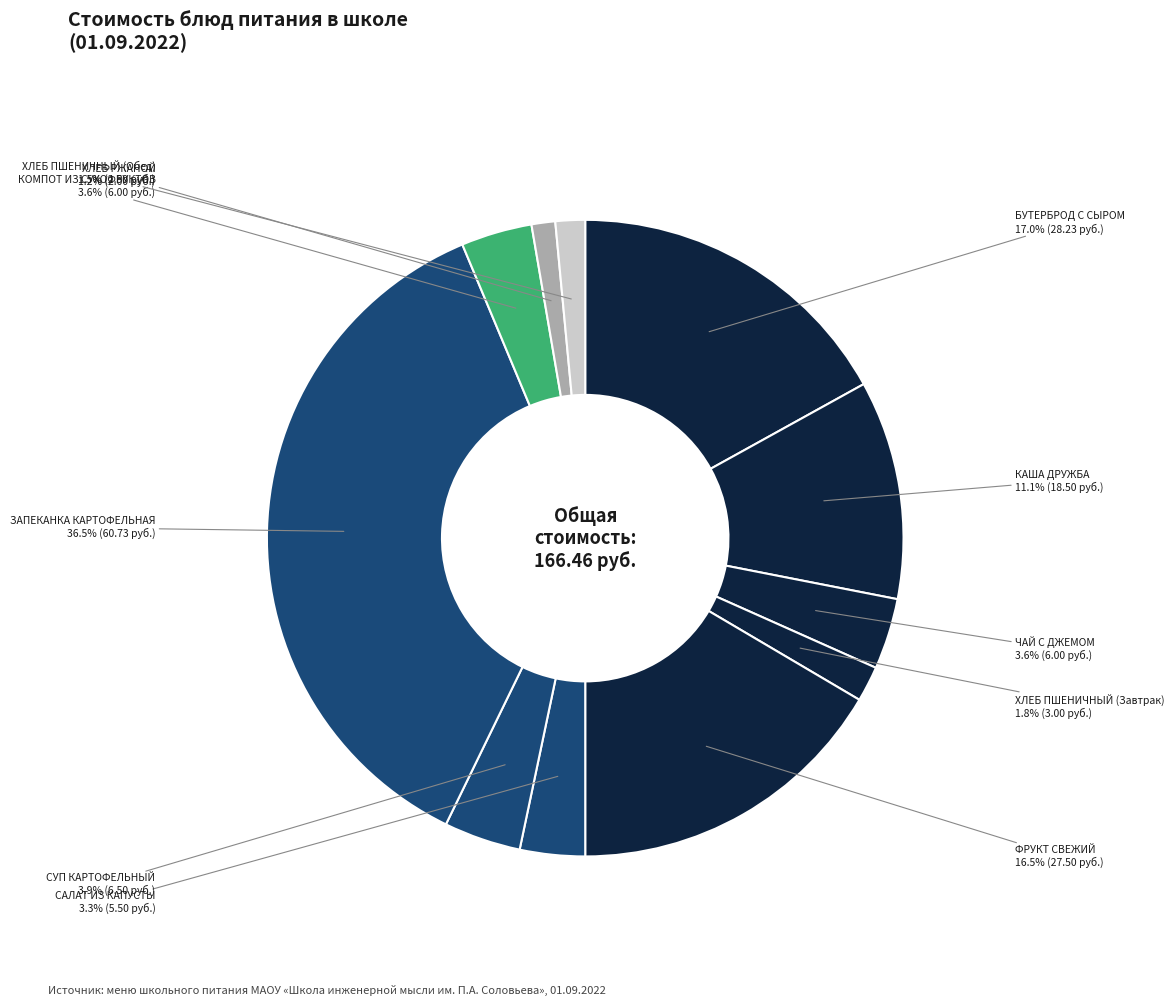

Is there any slice that represents more than half of the pie?

No